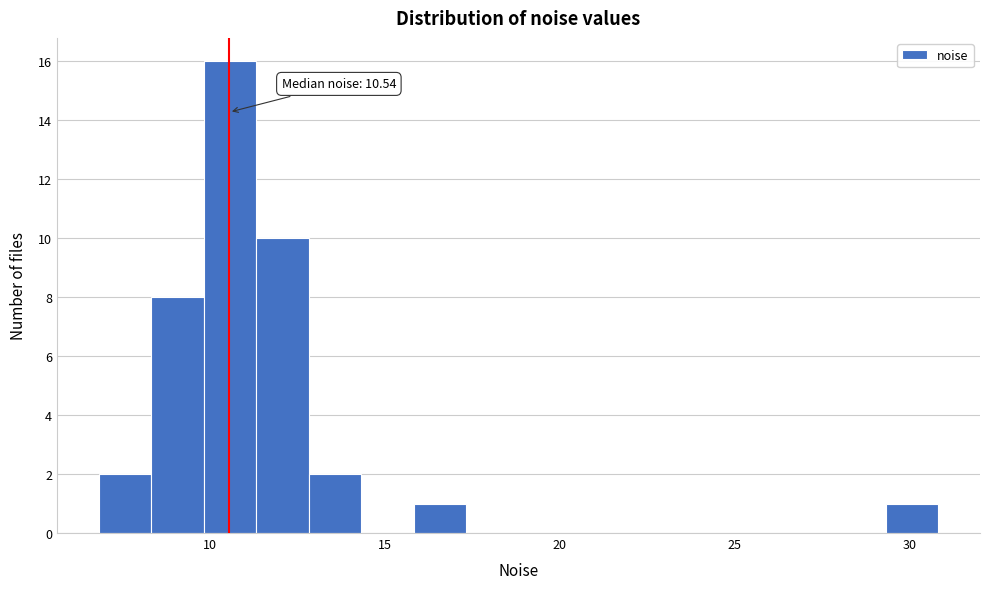

Read against the x-axis, roughly where is the centre of the tallest bar?

10.5